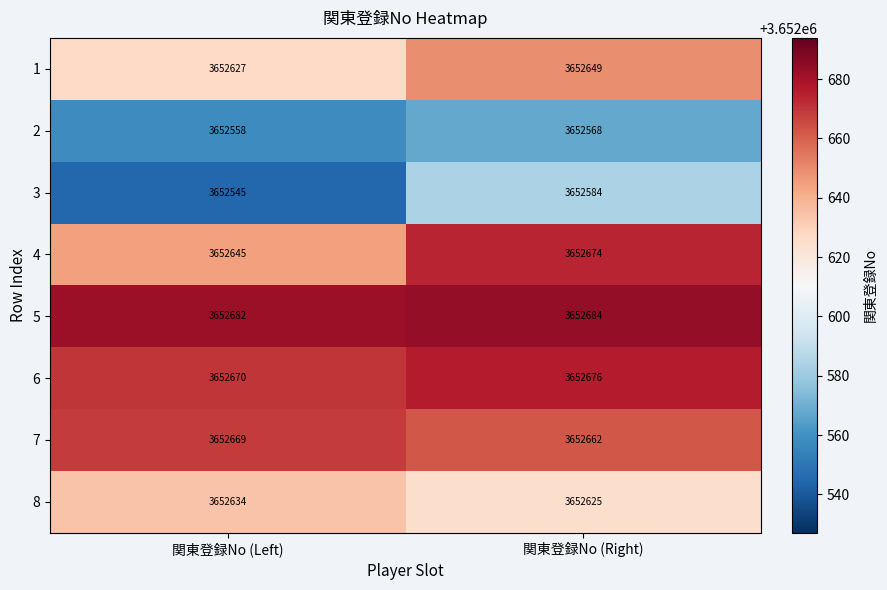

Reading left to right, transcribe all the data shown in this chart.

1: 関東登録No (Left)=3652627	関東登録No (Right)=3652649
2: 関東登録No (Left)=3652558	関東登録No (Right)=3652568
3: 関東登録No (Left)=3652545	関東登録No (Right)=3652584
4: 関東登録No (Left)=3652645	関東登録No (Right)=3652674
5: 関東登録No (Left)=3652682	関東登録No (Right)=3652684
6: 関東登録No (Left)=3652670	関東登録No (Right)=3652676
7: 関東登録No (Left)=3652669	関東登録No (Right)=3652662
8: 関東登録No (Left)=3652634	関東登録No (Right)=3652625